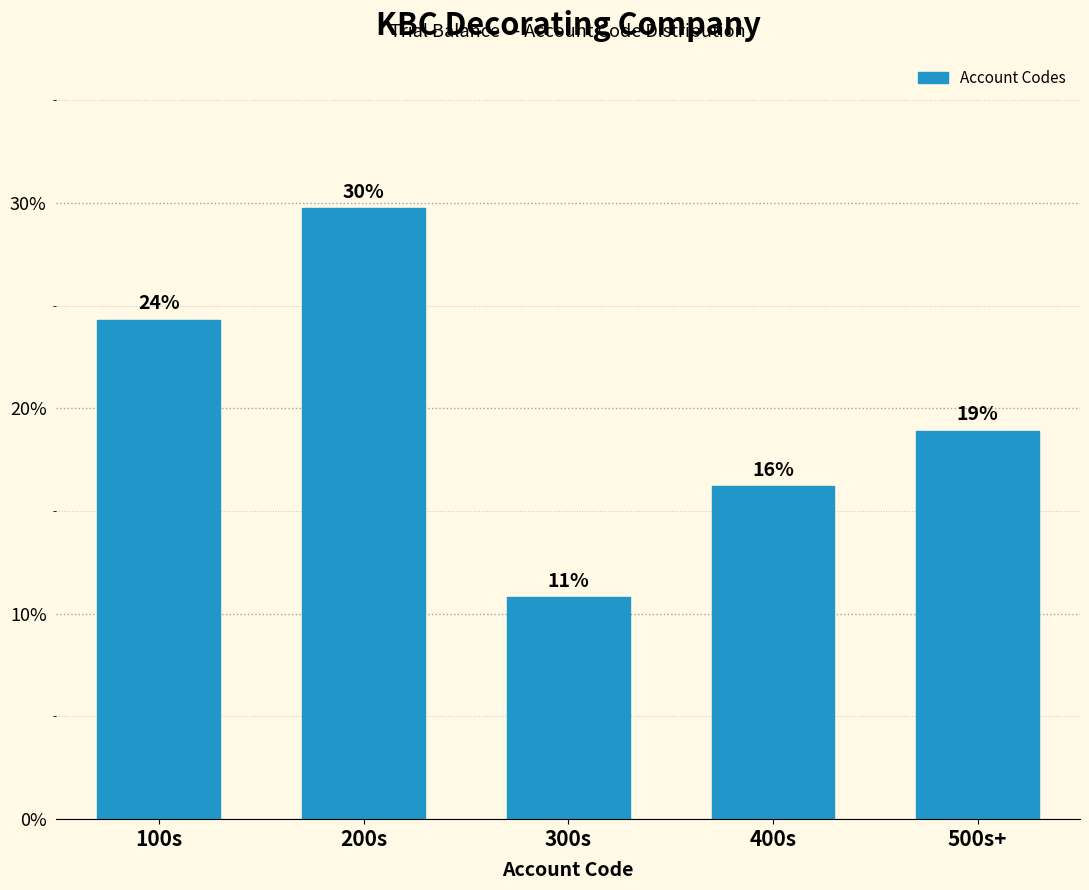

Are the bars horizontal?

No